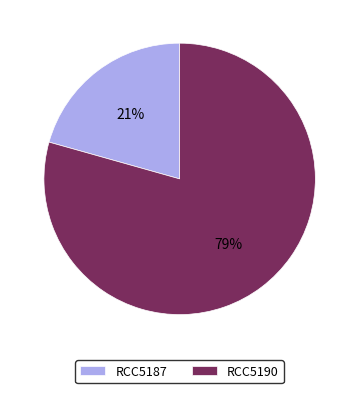

To the nearest percent, what percentage of the pie is RCC5190?

79%